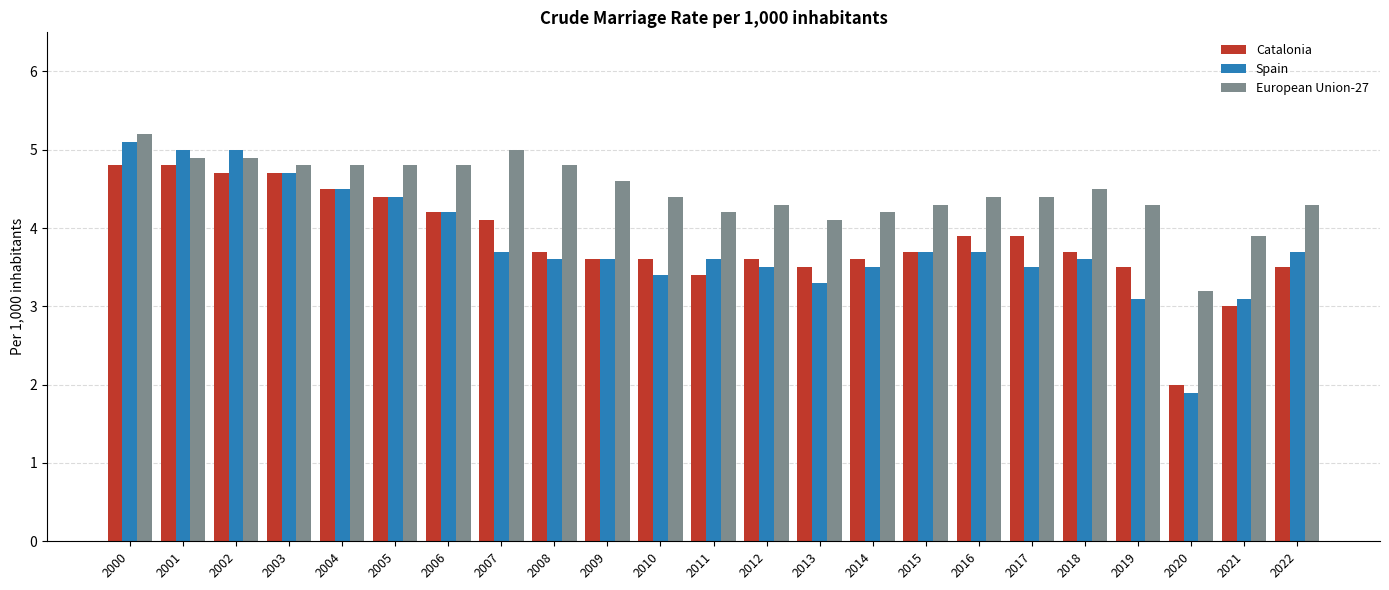

What is the value of the Spain bar at the 17th from the left?

3.7